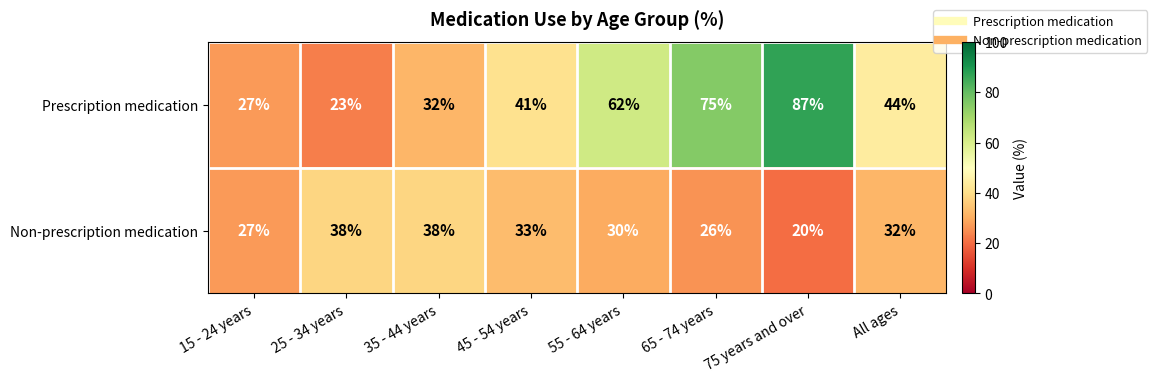

What is the sum of all Non-prescription medication values?

244